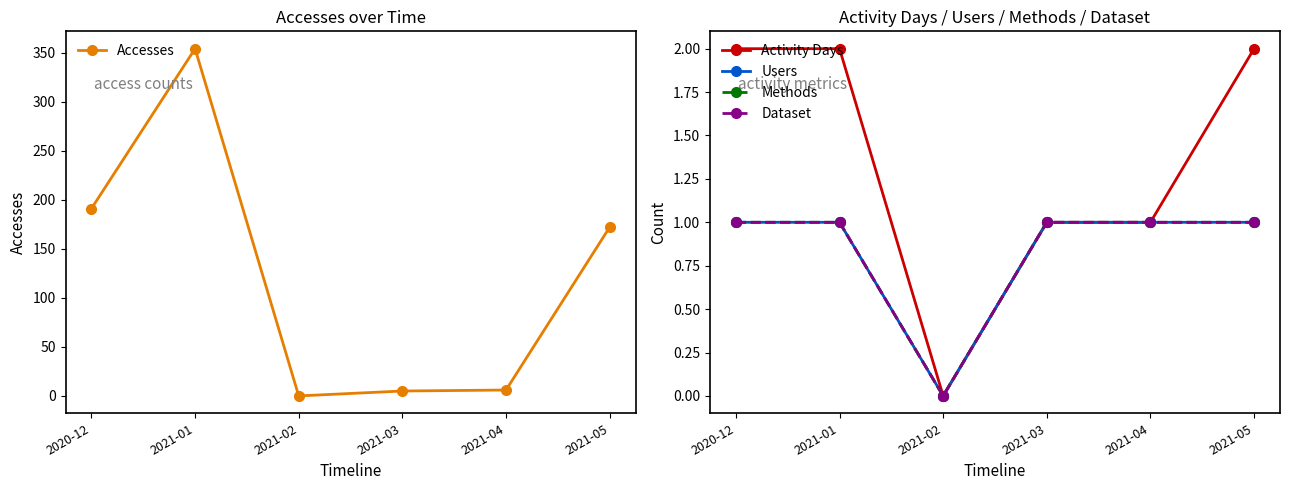

What position from the left is 2021-04?

5